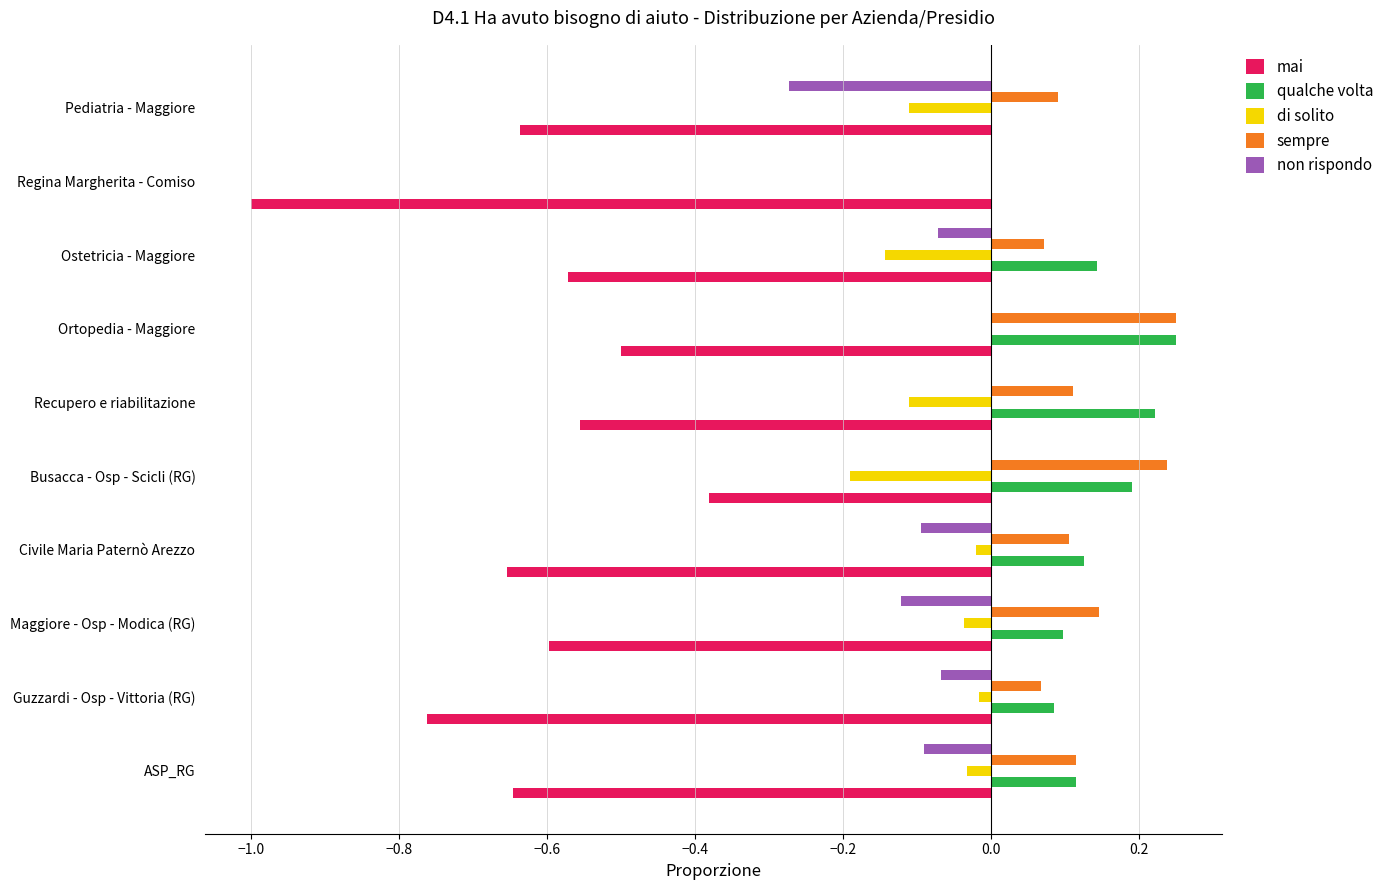

Which series changed the most between Busacca - Osp - Scicli (RG) and Regina Margherita - Comiso?

mai